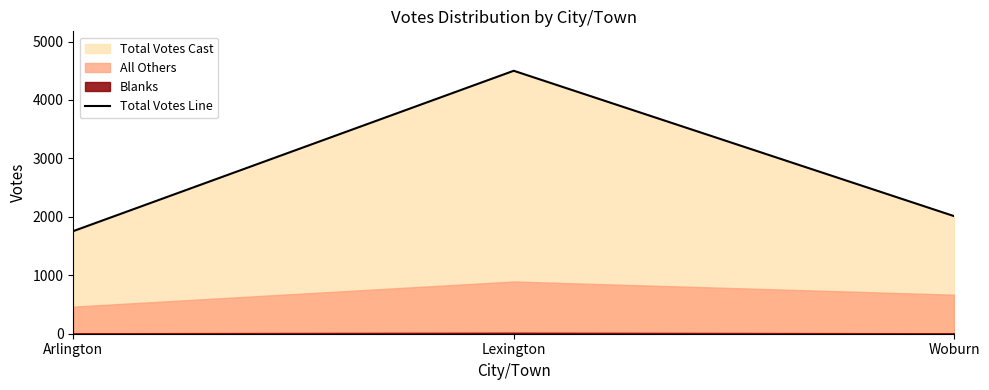

What is the difference between the values at Arlington and Lexington?

2744